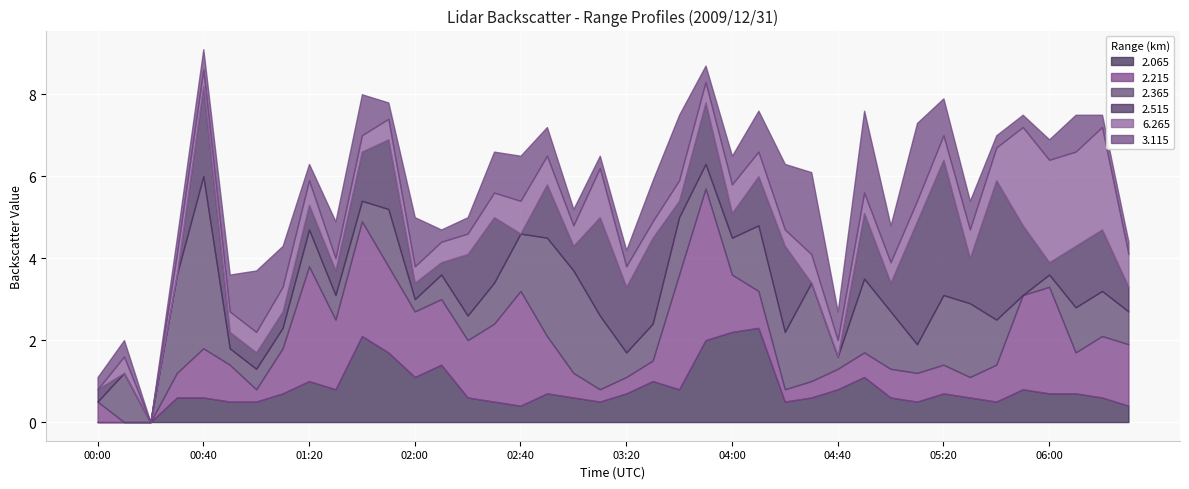

What is the highest value of the 2.065 series?

2.3